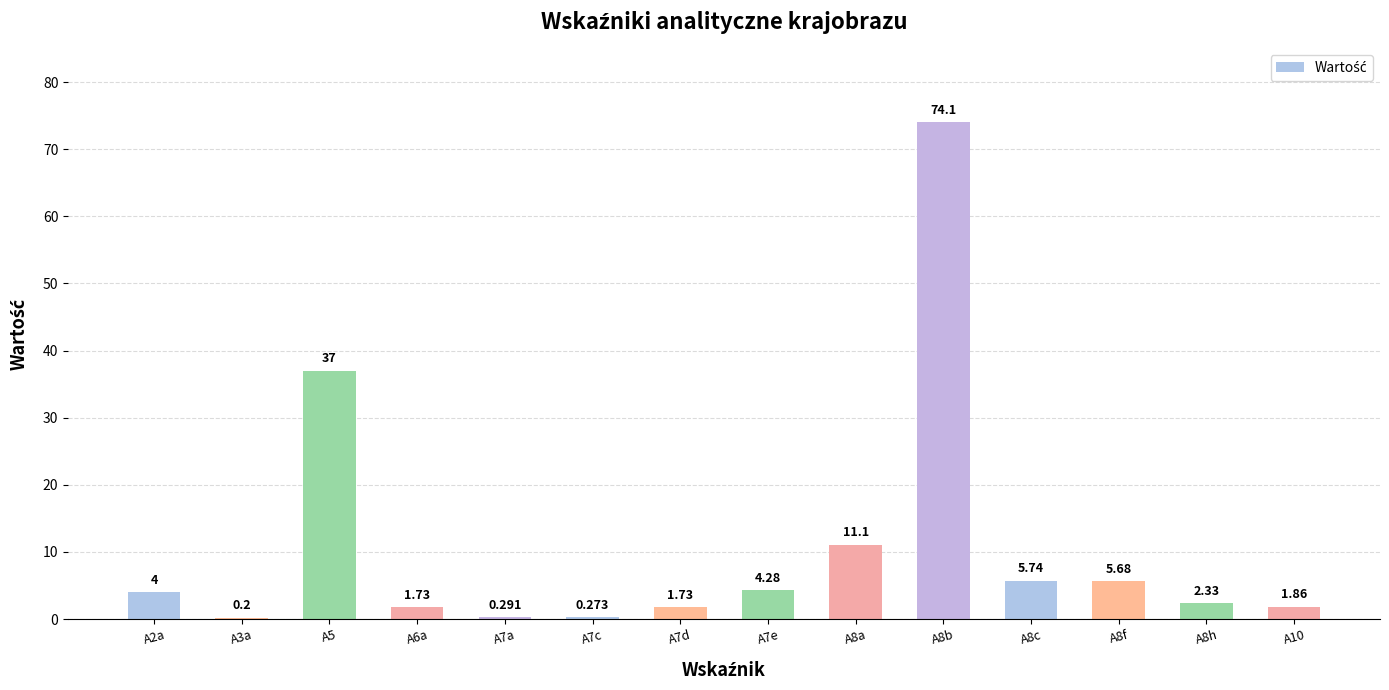

Between A7d and A8c, which is larger?

A8c